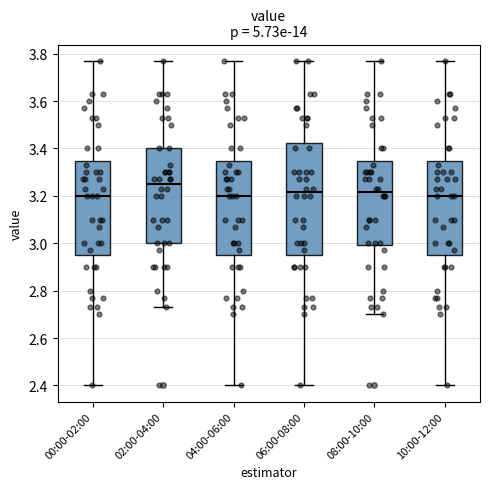

Reading left to right, read every box against the y-axis: the position of its median line, the range the box covers, and the ends of its whiskers. The values are not printed on the chart, so give them approximately, as read against the axis.

00:00-02:00: median 3.20, box 2.96 to 3.34, whiskers 2.40 to 3.78
02:00-04:00: median 3.26, box 3.00 to 3.40, whiskers 2.74 to 3.78
04:00-06:00: median 3.20, box 2.96 to 3.34, whiskers 2.40 to 3.78
06:00-08:00: median 3.22, box 2.96 to 3.42, whiskers 2.40 to 3.78
08:00-10:00: median 3.22, box 3.00 to 3.34, whiskers 2.70 to 3.78
10:00-12:00: median 3.20, box 2.96 to 3.34, whiskers 2.40 to 3.78